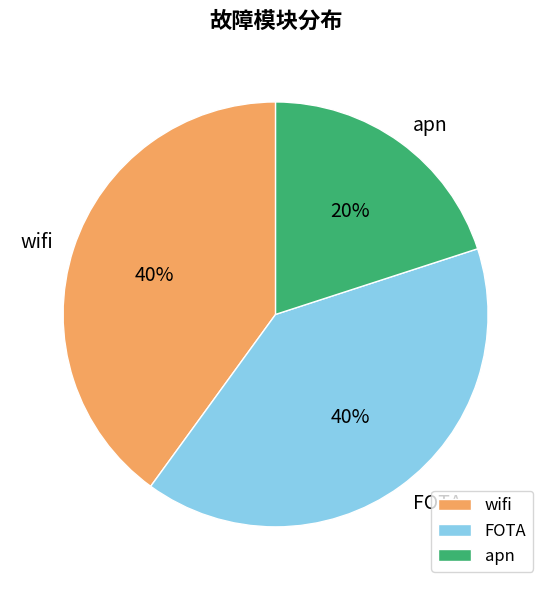

To the nearest percent, what percentage of the pie is apn?

20%